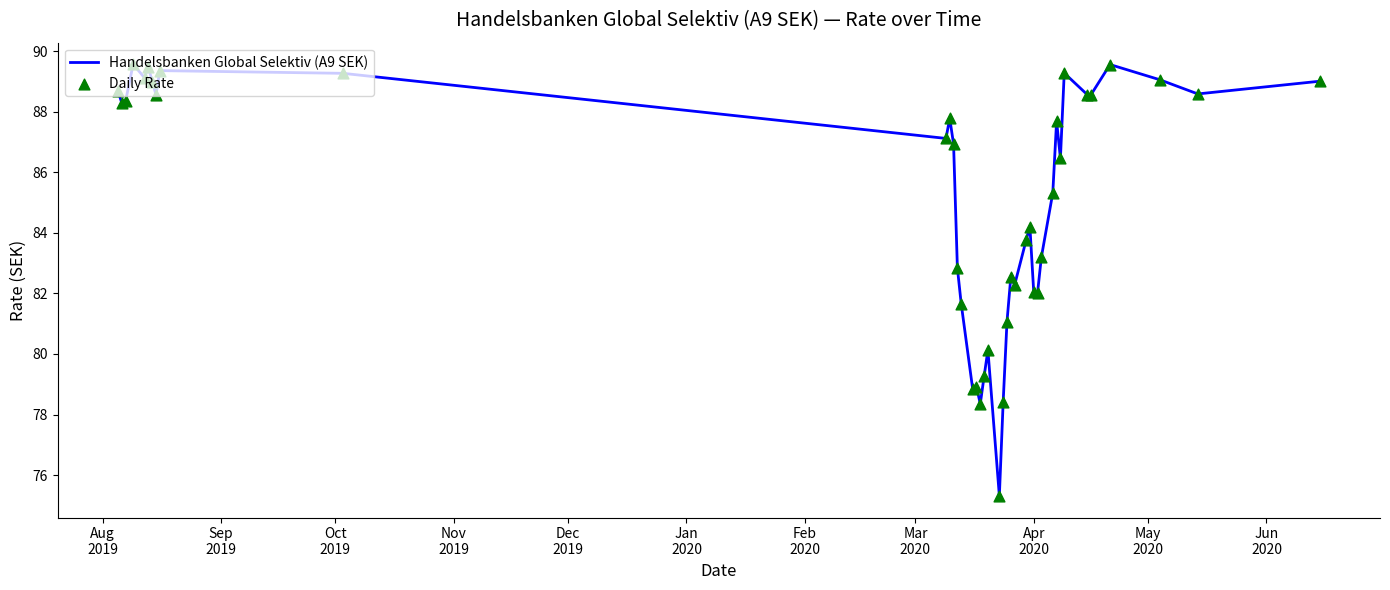

What is the greatest value displayed?

89.6